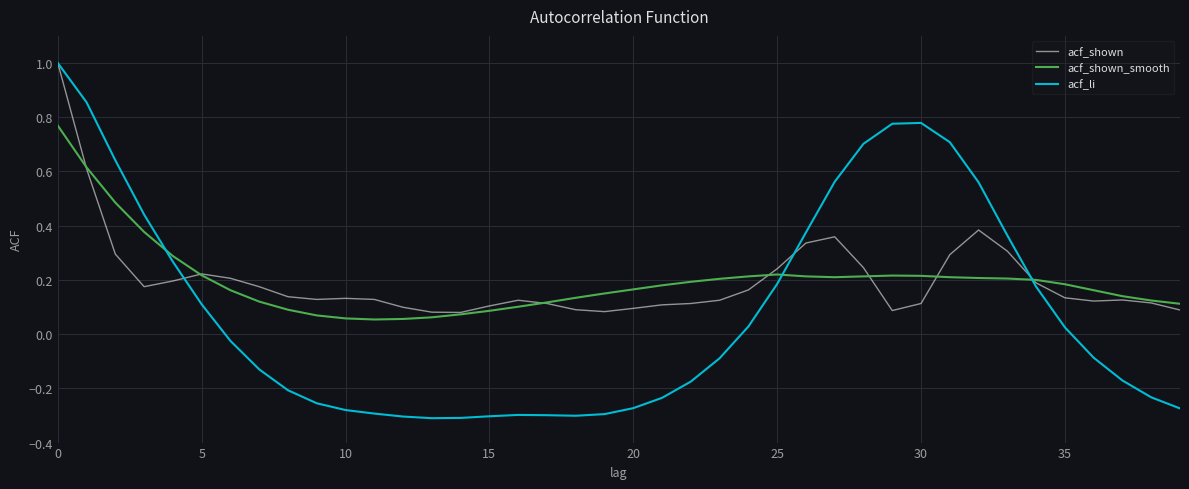

Which series has the largest range (max minus min)?

acf_li